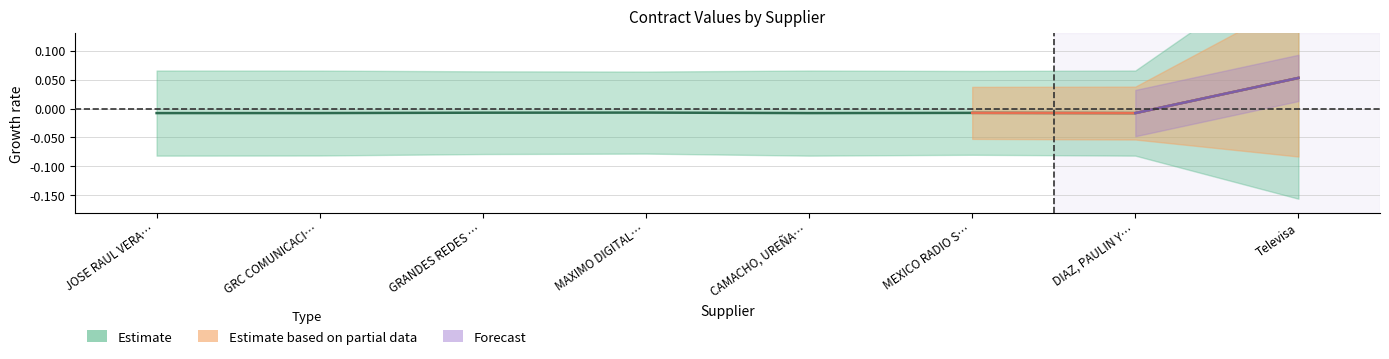

Reading left to right, list all the values displayed in this chart.

-0.0	-0.0	-0.0	-0.0	-0.0	-0.0	-0.0	0.1